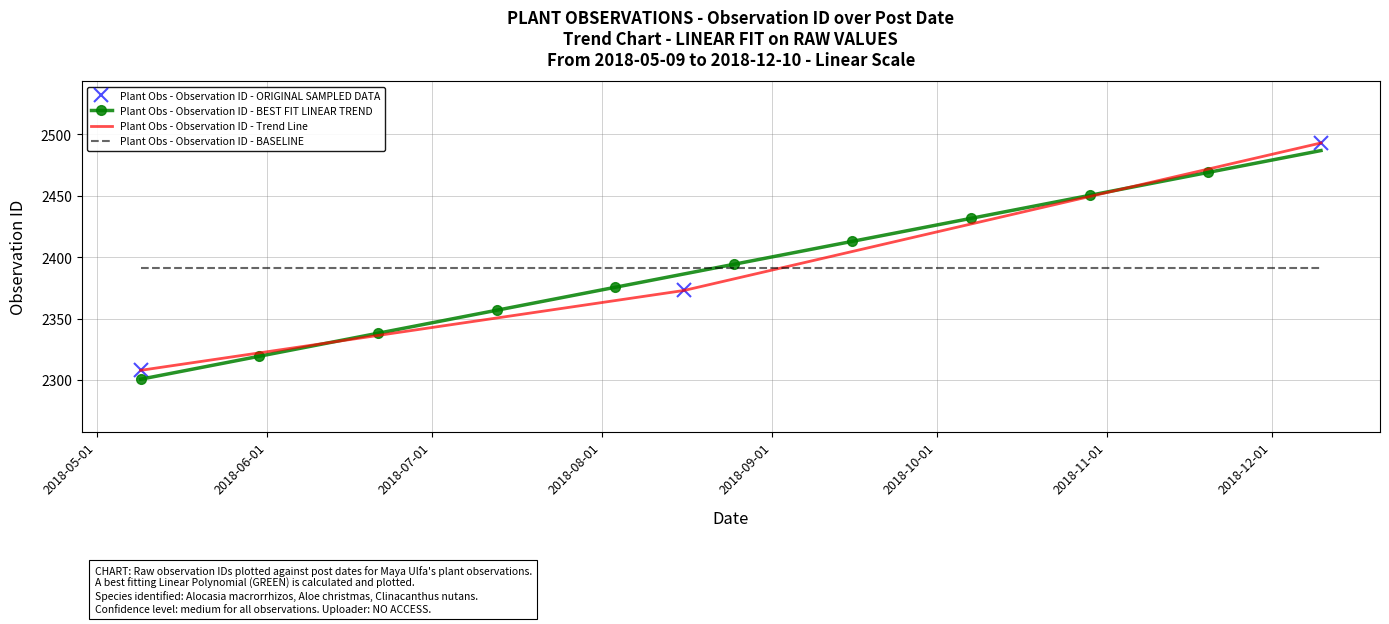

Rank the categories by value from lowest to highest.

2018-05-09, 2018-08-16, 2018-12-10